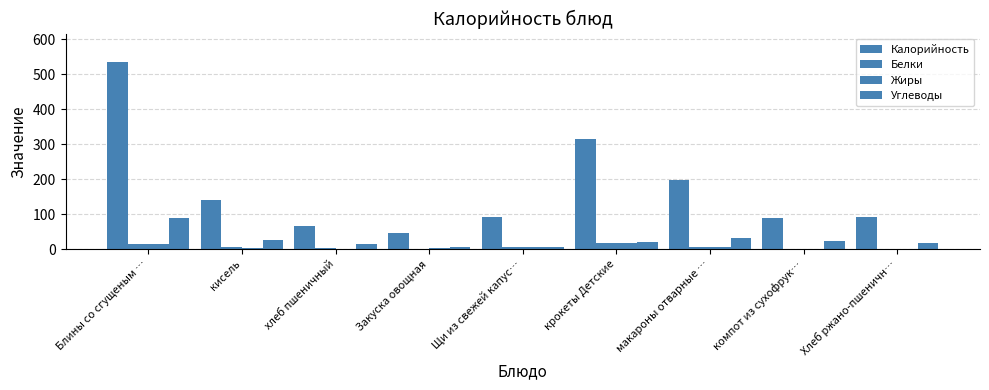

Rank the categories by Жиры value from highest to lowest.

крокеты Детские, Блины со сгущеным …, Щи из свежей капус…, макароны отварные …, кисель, Закуска овощная, хлеб пшеничный, компот из сухофрук…, Хлеб ржано-пшеничн…